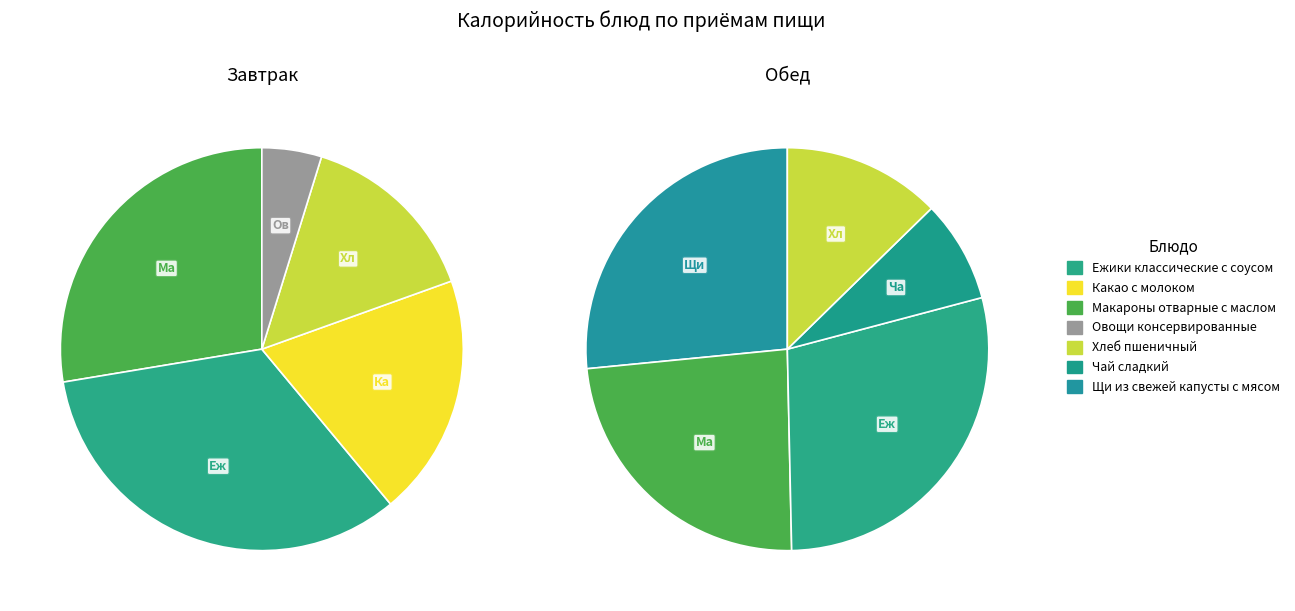

Is it true that 2 is 33% of the pie?

False